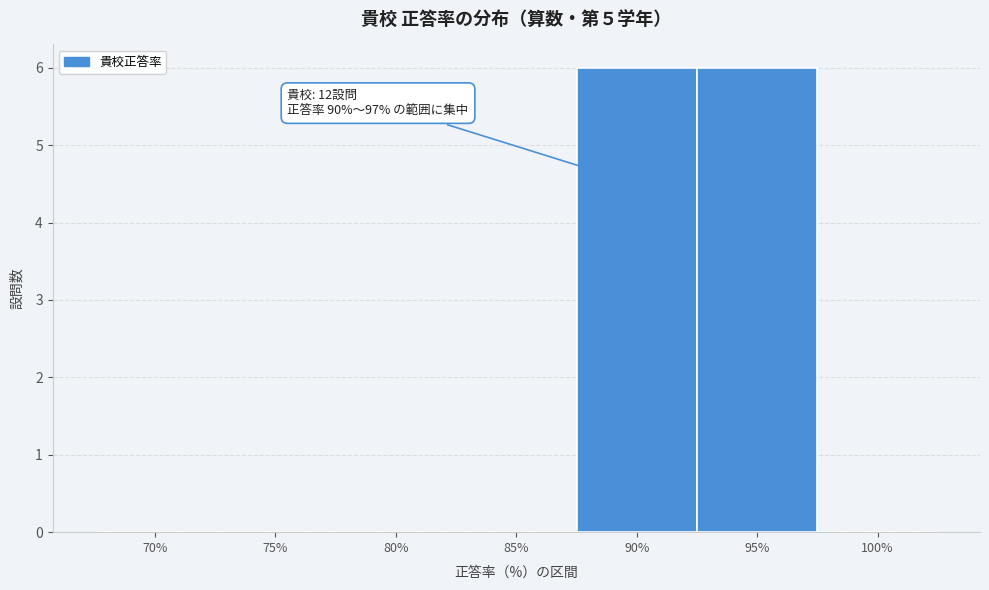

Reading right to left, transcribe all the data shown in this chart.

100%=0	95%=6	90%=6	85%=0	80%=0	75%=0	70%=0